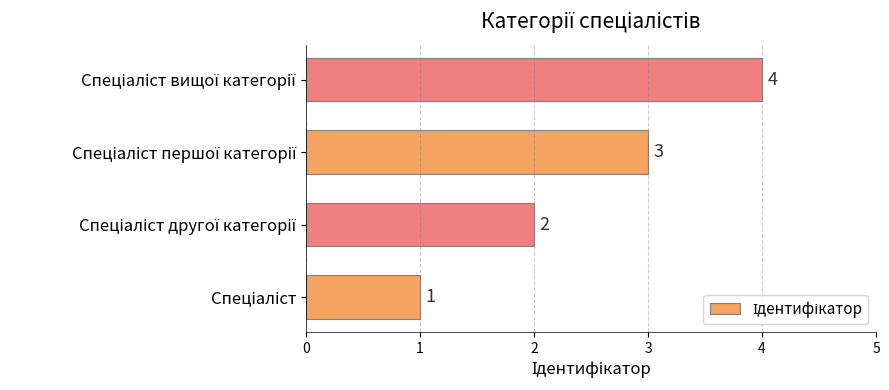

Does the chart contain stacked bars?

No